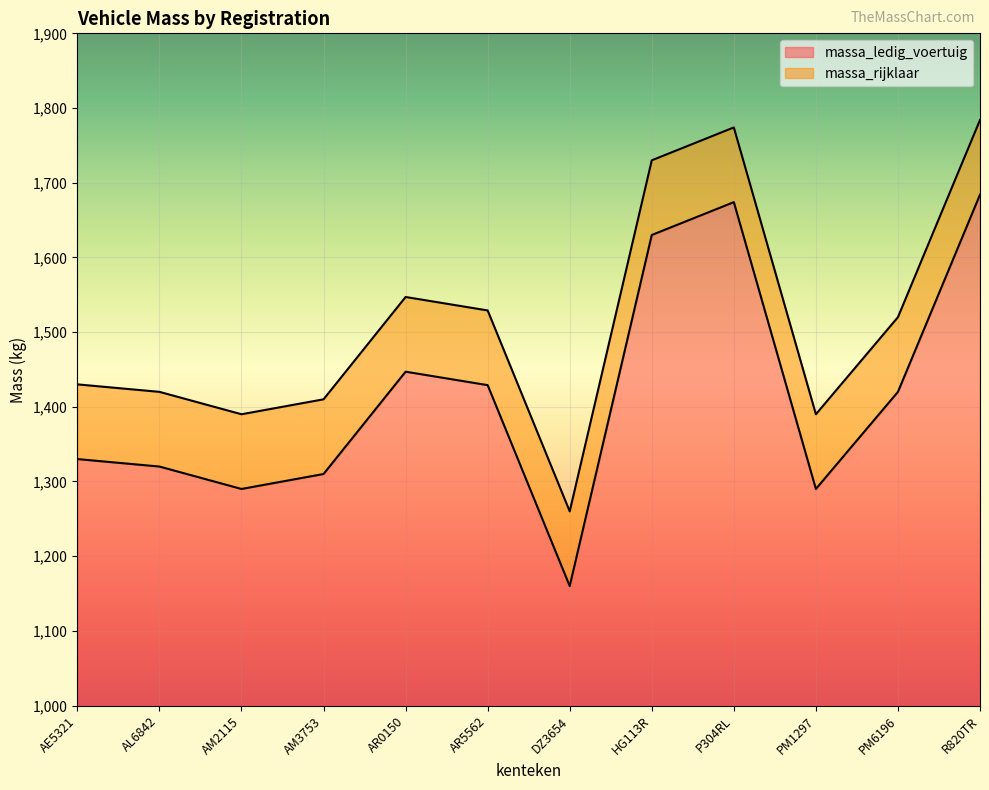

What is the spread (max minus min) of values at PM1297?

100